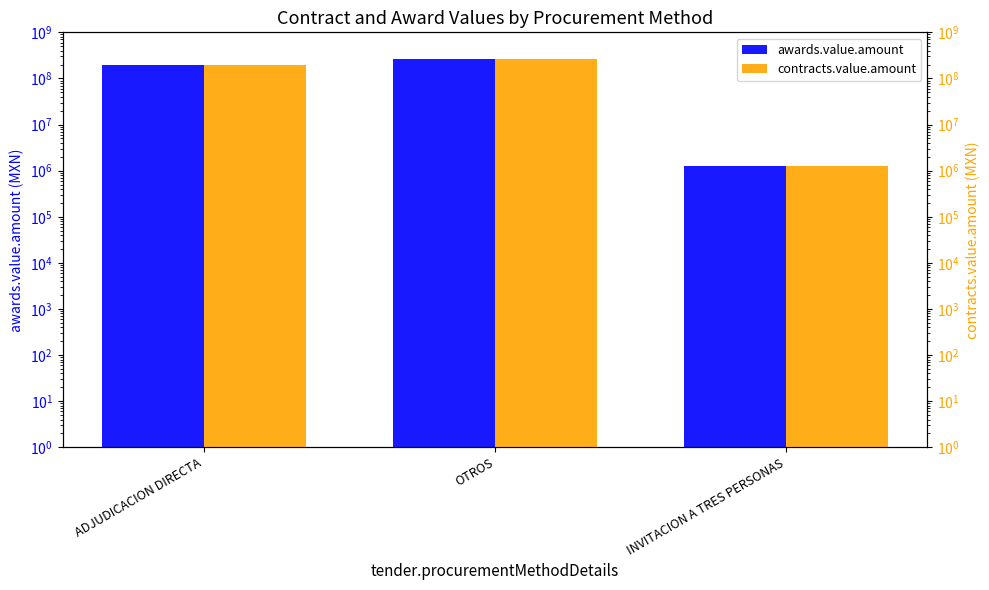

What is the sum of the awards.value.amount values at ADJUDICACION DIRECTA and INVITACION A TRES PERSONAS?

196631852.6